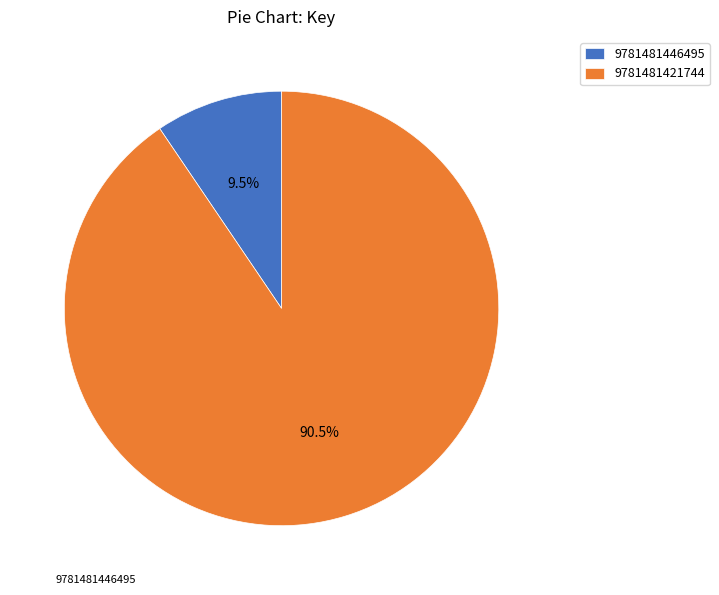

To the nearest percent, what is the difference between the largest and smallest slice percentages?

81%